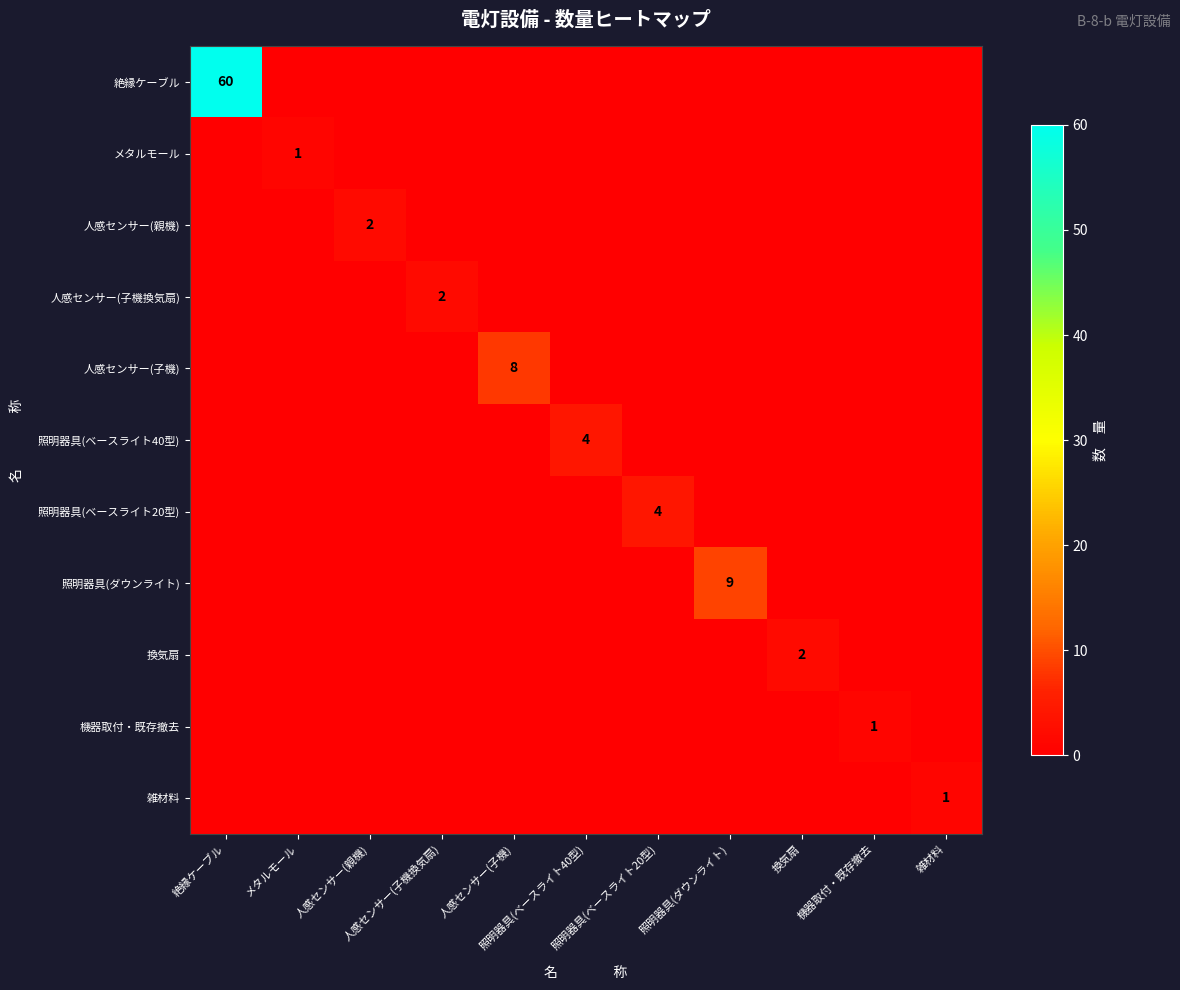

Which has a higher value, 照明器具(ベースライト40型) or 人感センサー(親機)?

照明器具(ベースライト40型)